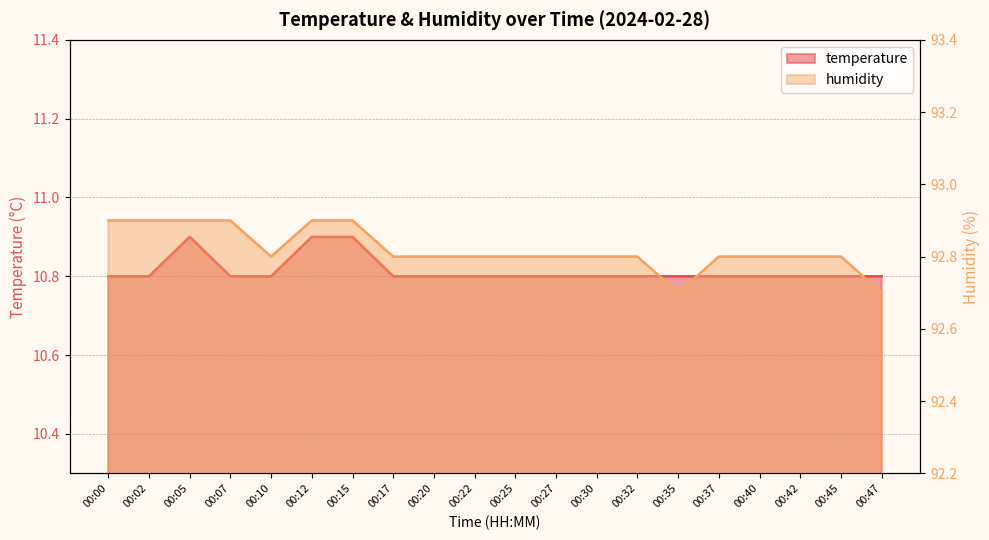

The humidity series shows 92.9 at 00:15. True or false?

True